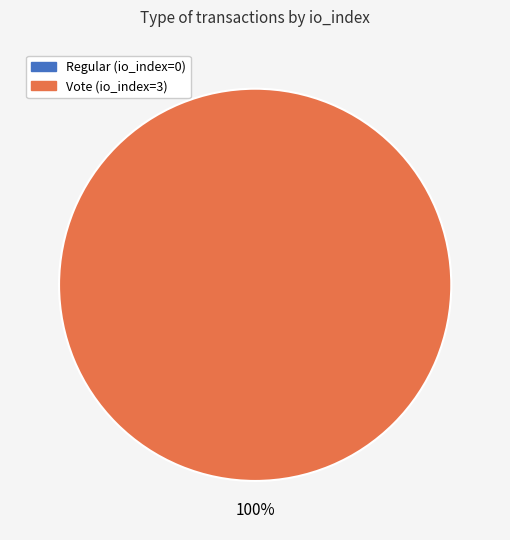

Which slice is the smallest?

Regular (io_index=0)